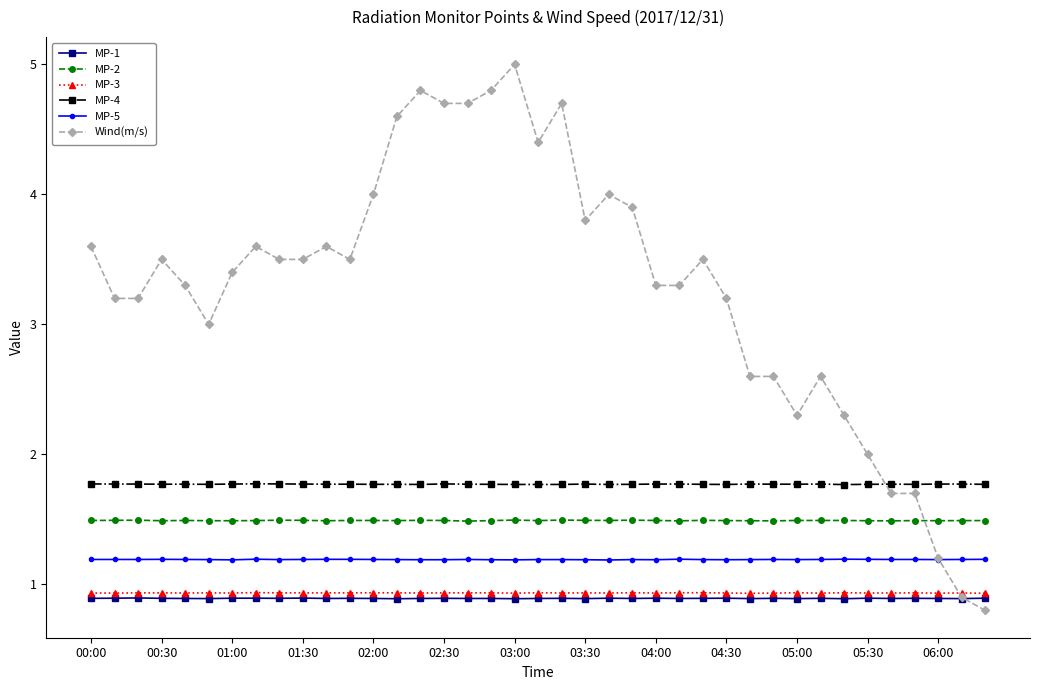

Count the MP-1 values in the range 0 to 1.

39